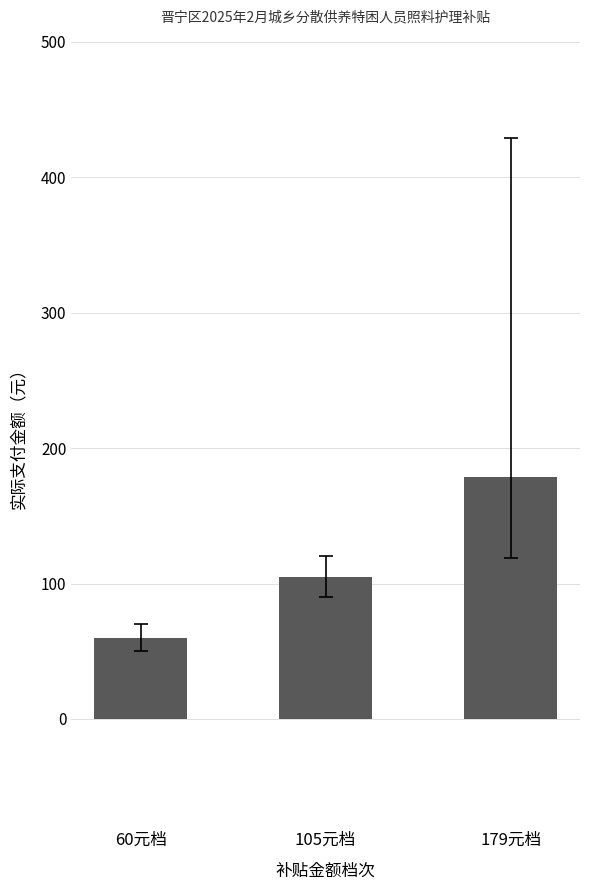

How many bars are there in total?

3